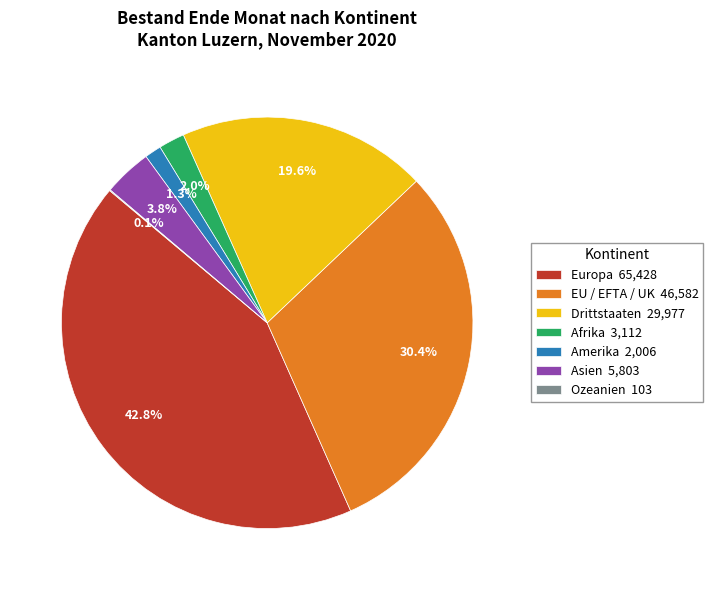

To the nearest percent, what is the difference between the Asien and EU / EFTA / UK slice percentages?

27%